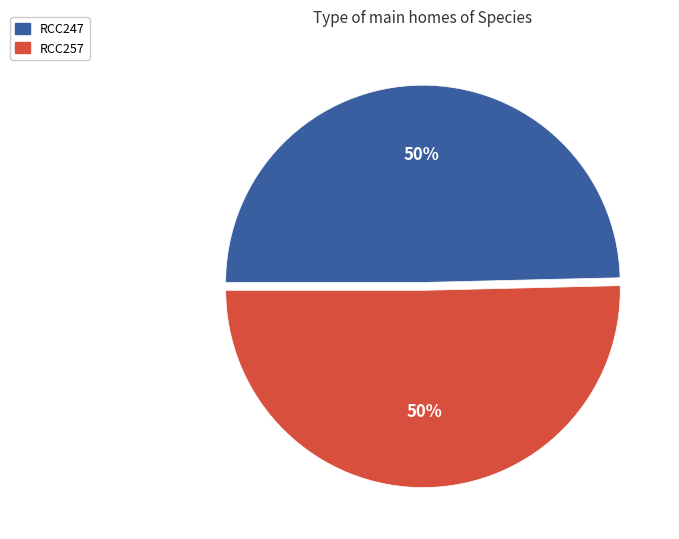

The RCC247 slice represents 50% of the pie. True or false?

True